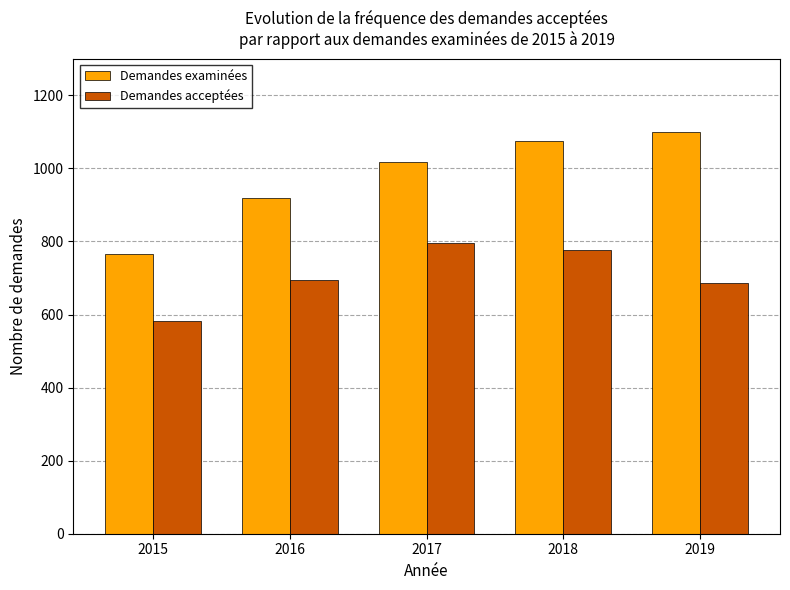

True or false: Demandes examinées has a value of 1630 at 2017.

False